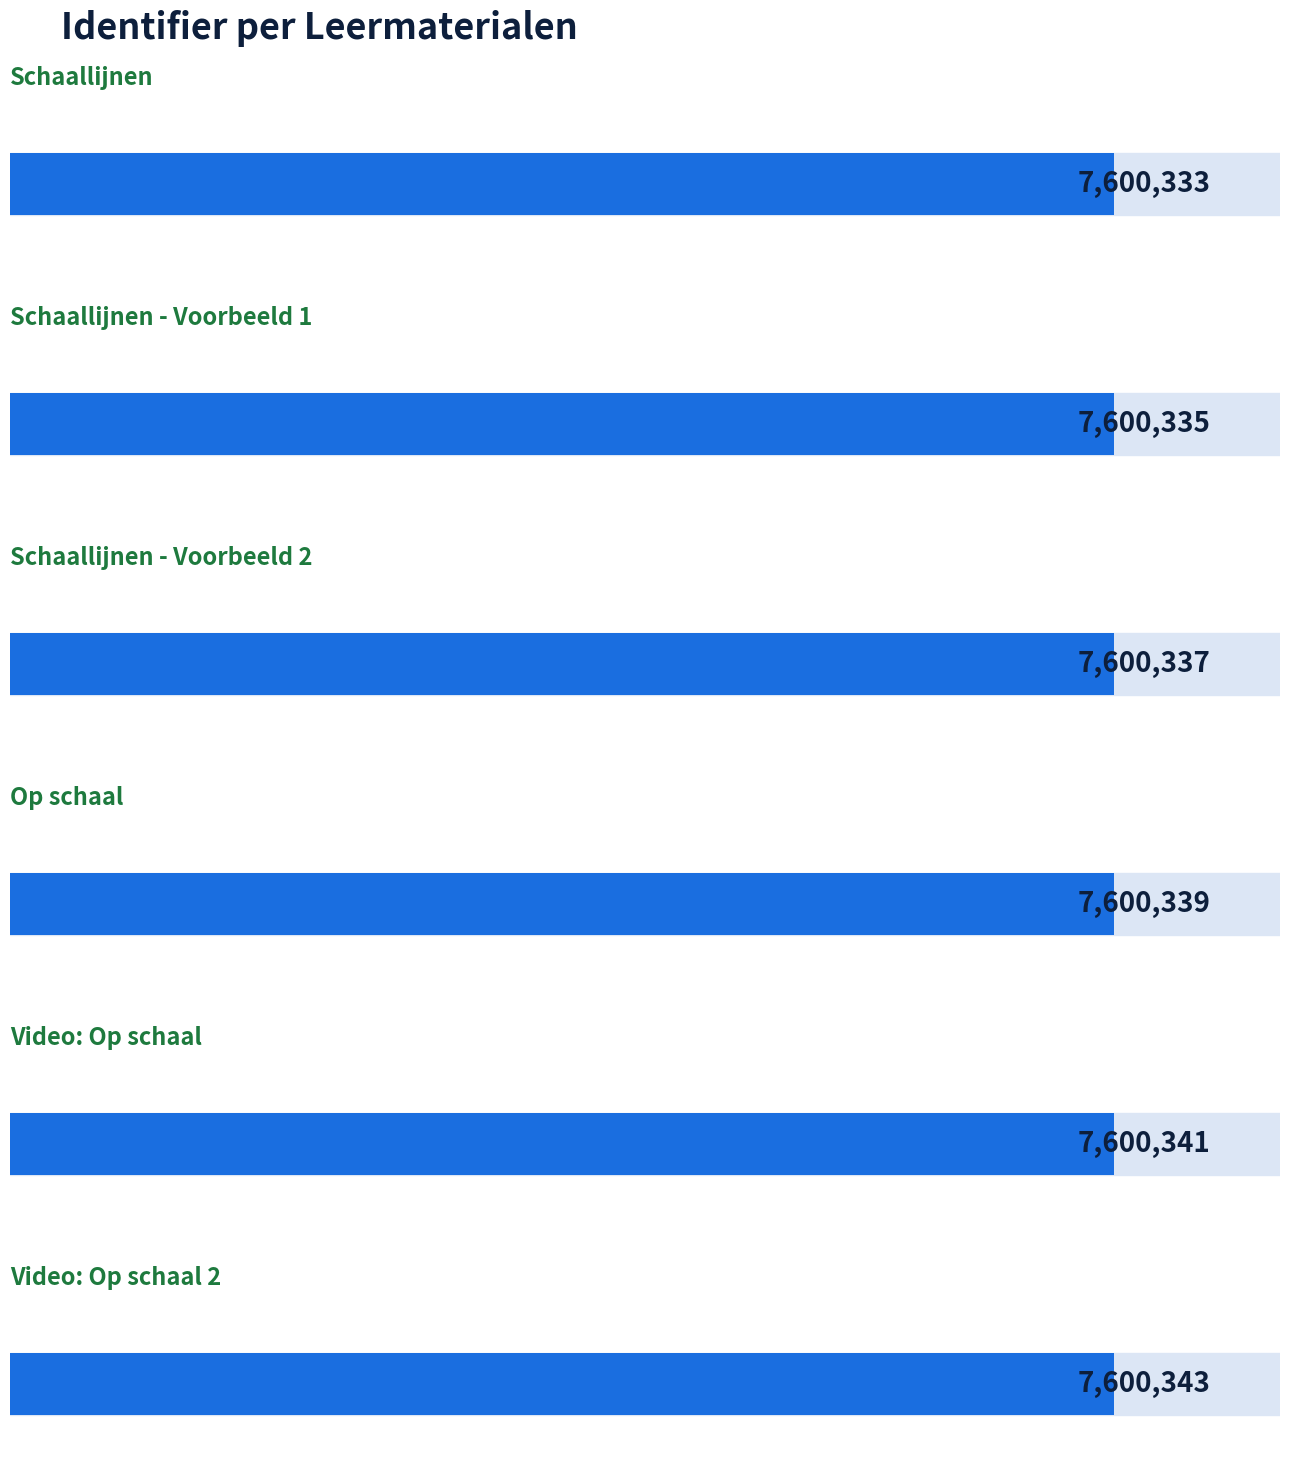

True or false: the data shows 7600333 at Schaallijnen.

True